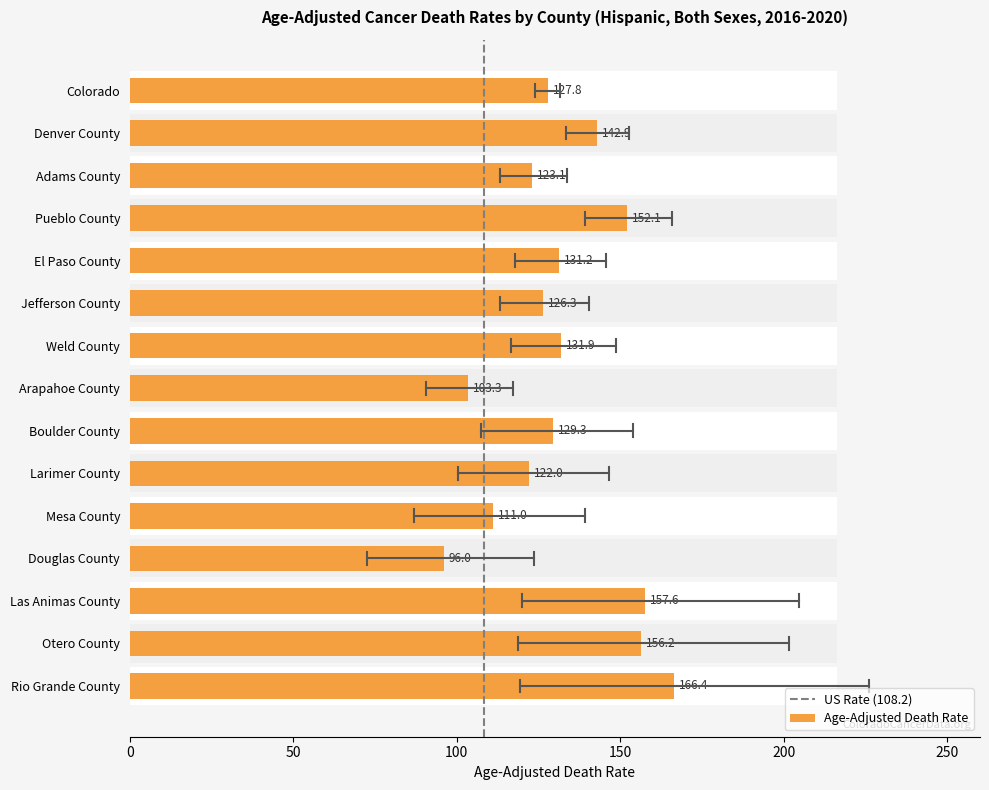

What is the ratio of the value at El Paso County to the value at Weld County?

1.0